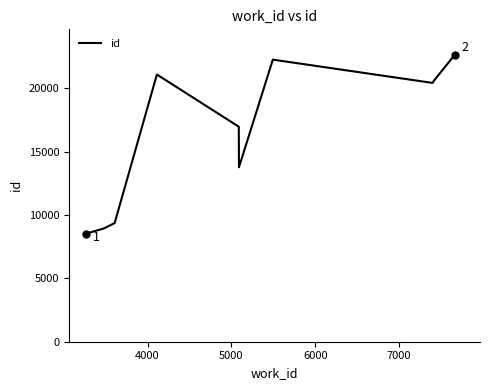

What is the minimum value shown in the chart?

8521